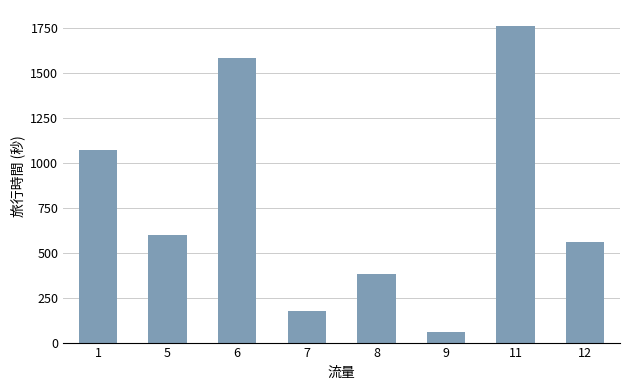

Which has a higher value, 6 or 1?

6